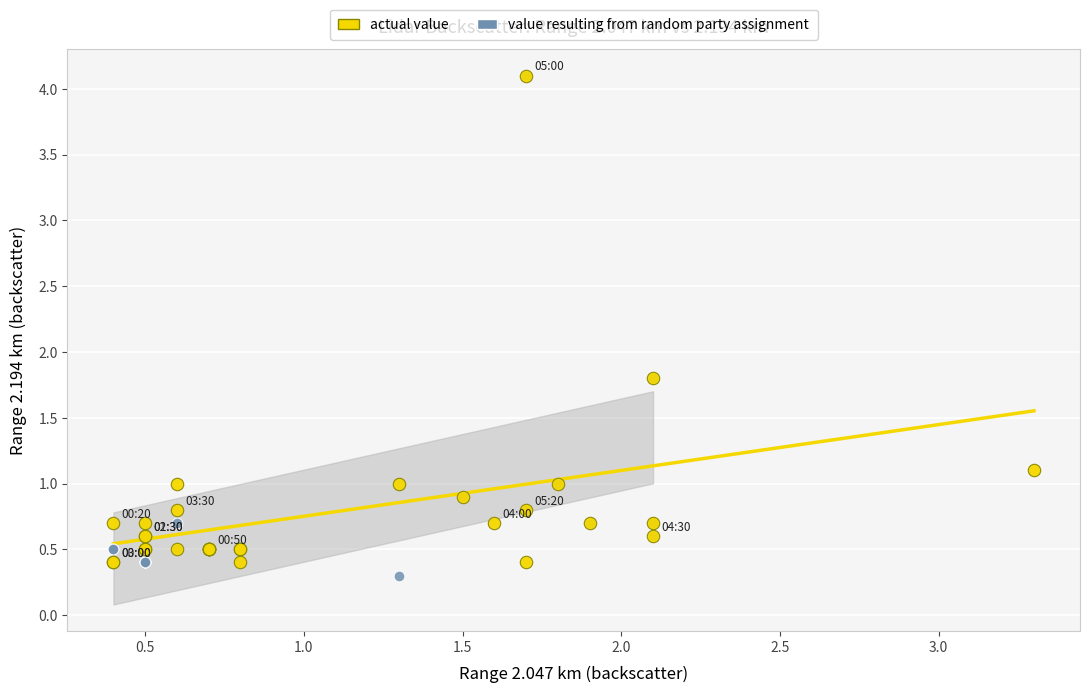

Which series has the widest spread of Y values?

value resulting from random party assignment